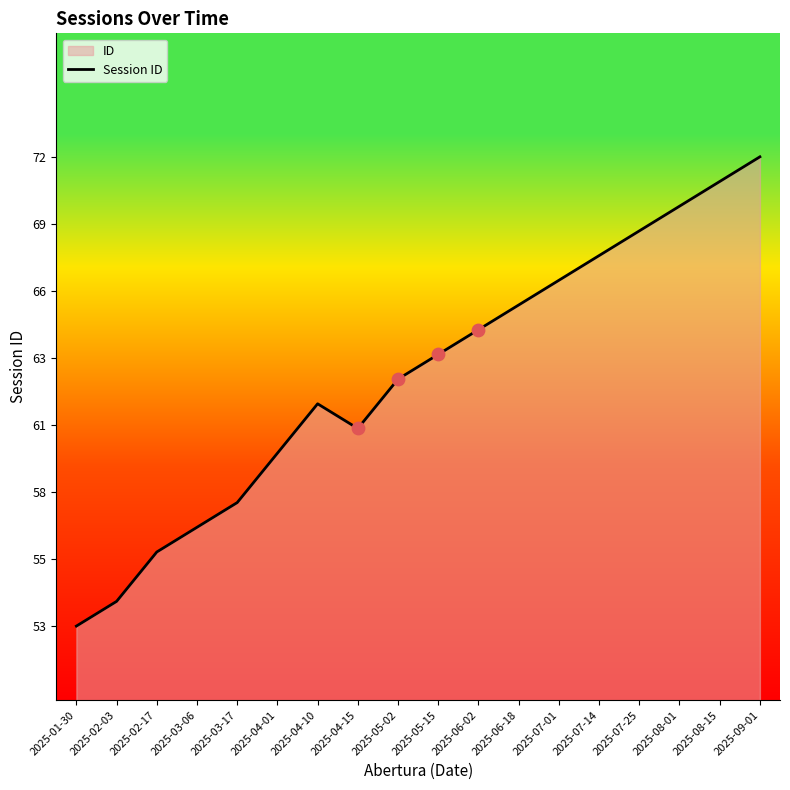

What is the change in value from 2025-03-06 to 2025-06-18?

+9